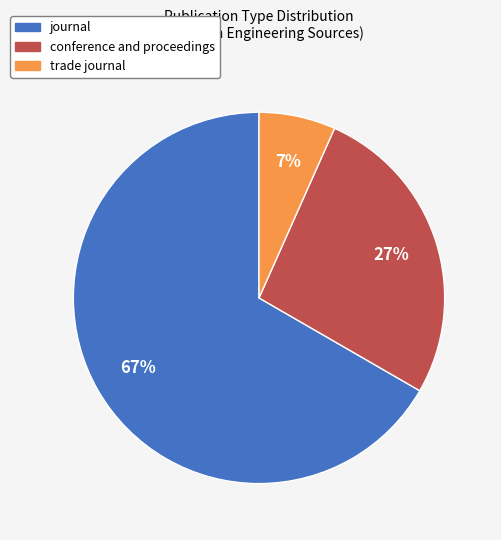

To the nearest percent, what percentage of the pie is trade journal?

7%